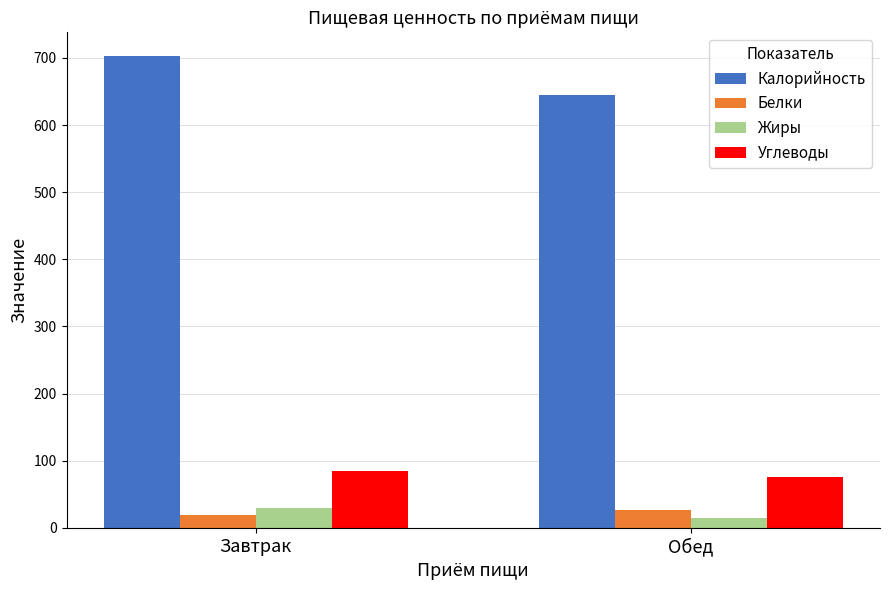

List the labels in order of Калорийность value, largest first.

Завтрак, Обед